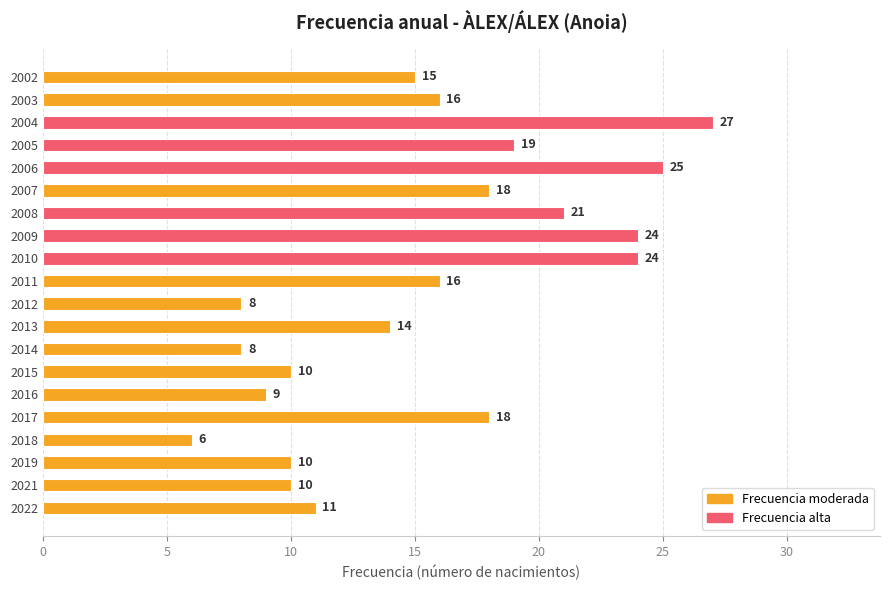

What is the maximum value shown in the chart?

27